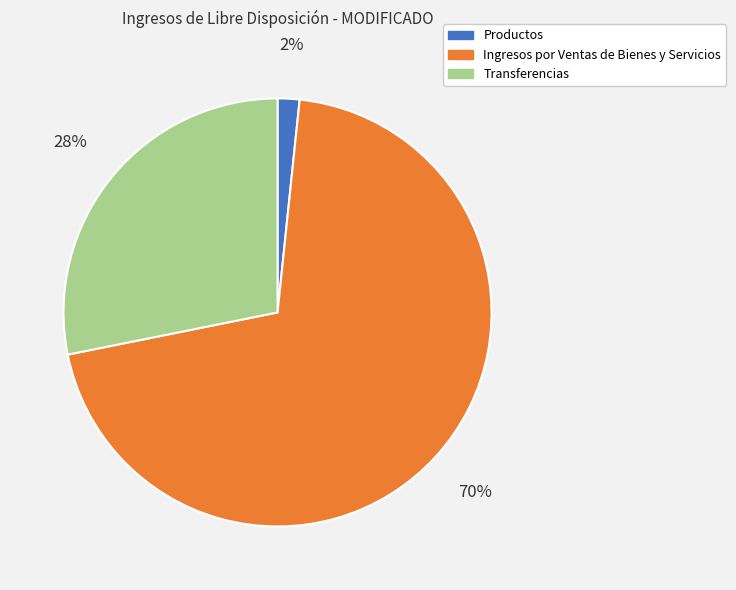

What percentage is the Transferencias slice, to the nearest percent?

28%